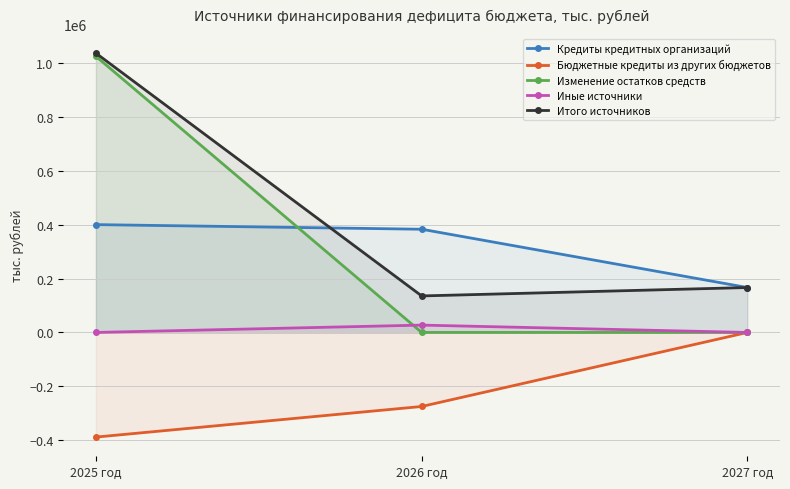

What is the spread (max minus min) of values at 2027 год?

166598.3